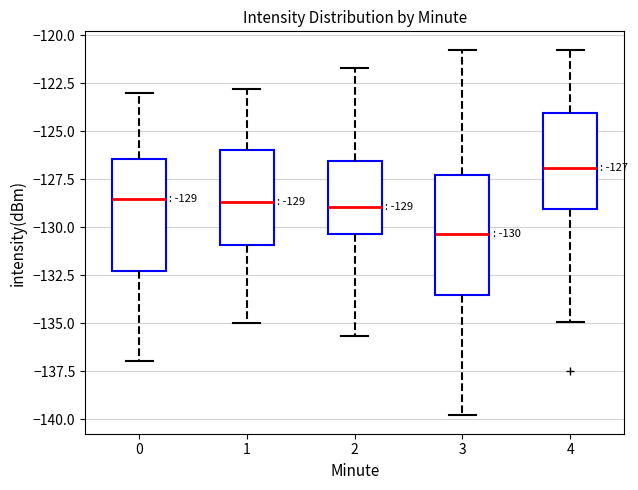

Which box's median line is the lowest?

3